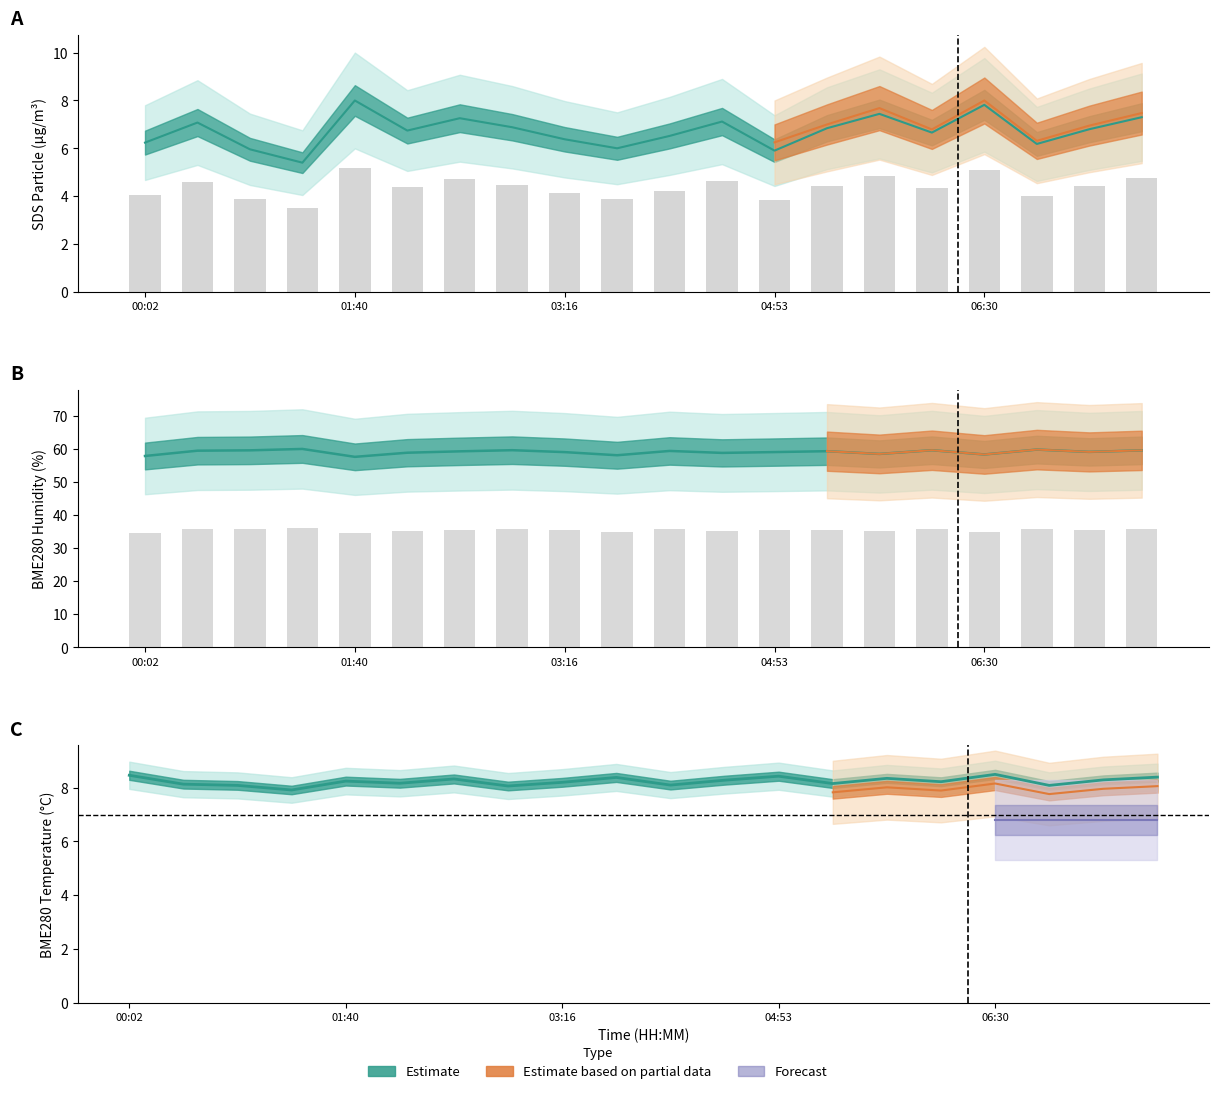

Rank the categories by BME280_temperature value from lowest to highest.

01:15, 02:52, 00:51, 06:54, 04:05, 00:26, 05:17, 02:04, 03:16, 06:06, 01:40, 04:29, 07:18, 02:28, 05:42, 03:41, 07:43, 04:53, 00:02, 06:30